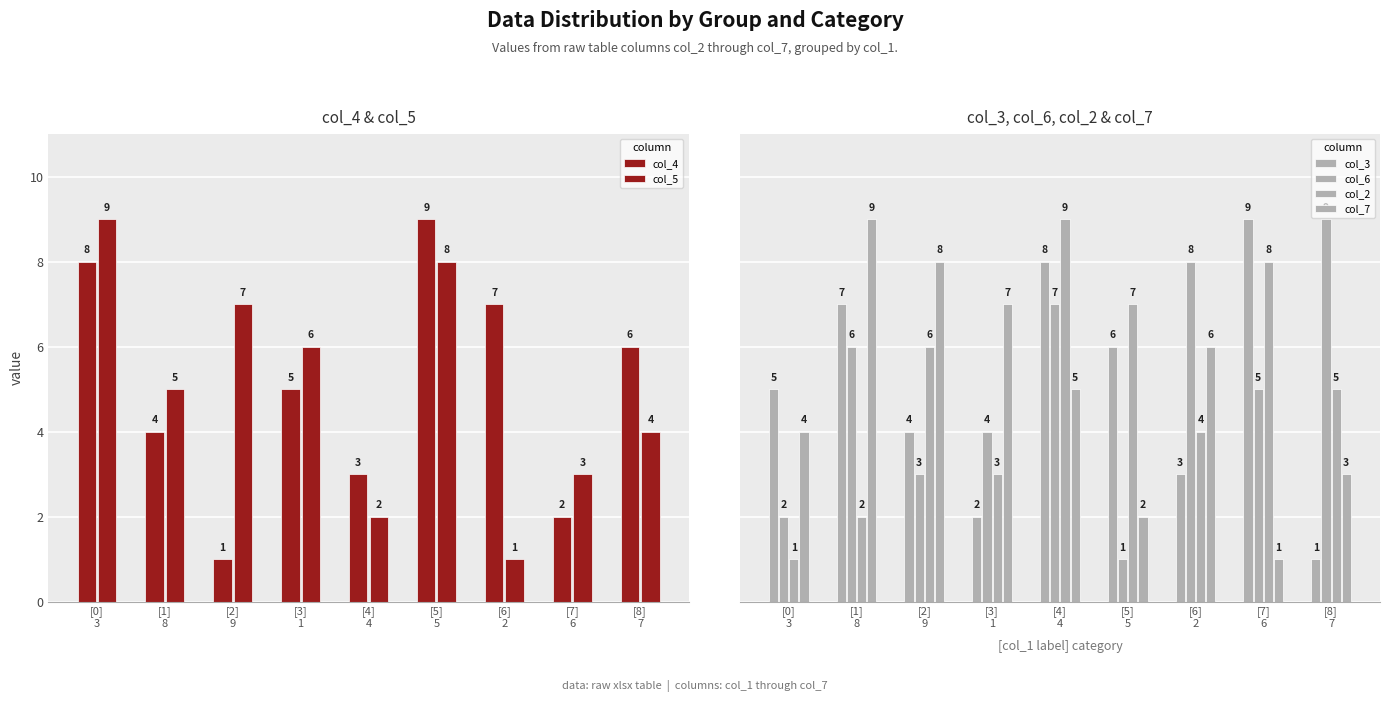

Reading left to right, transcribe all the data shown in this chart.

col_4: [0]
3=8	[1]
8=4	[2]
9=1	[3]
1=5	[4]
4=3	[5]
5=9	[6]
2=7	[7]
6=2	[8]
7=6
col_5: [0]
3=9	[1]
8=5	[2]
9=7	[3]
1=6	[4]
4=2	[5]
5=8	[6]
2=1	[7]
6=3	[8]
7=4
col_3: [0]
3=5	[1]
8=7	[2]
9=4	[3]
1=2	[4]
4=8	[5]
5=6	[6]
2=3	[7]
6=9	[8]
7=1
col_6: [0]
3=2	[1]
8=6	[2]
9=3	[3]
1=4	[4]
4=7	[5]
5=1	[6]
2=8	[7]
6=5	[8]
7=9
col_2: [0]
3=1	[1]
8=2	[2]
9=6	[3]
1=3	[4]
4=9	[5]
5=7	[6]
2=4	[7]
6=8	[8]
7=5
col_7: [0]
3=4	[1]
8=9	[2]
9=8	[3]
1=7	[4]
4=5	[5]
5=2	[6]
2=6	[7]
6=1	[8]
7=3